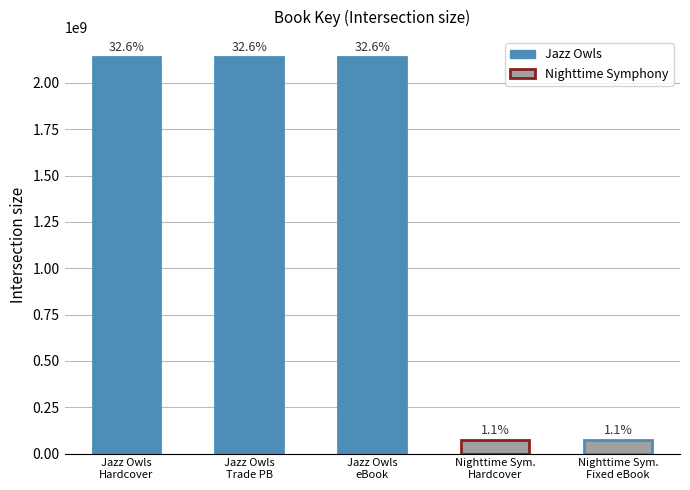

What is the value of the 2nd bar from the left?

2139743685